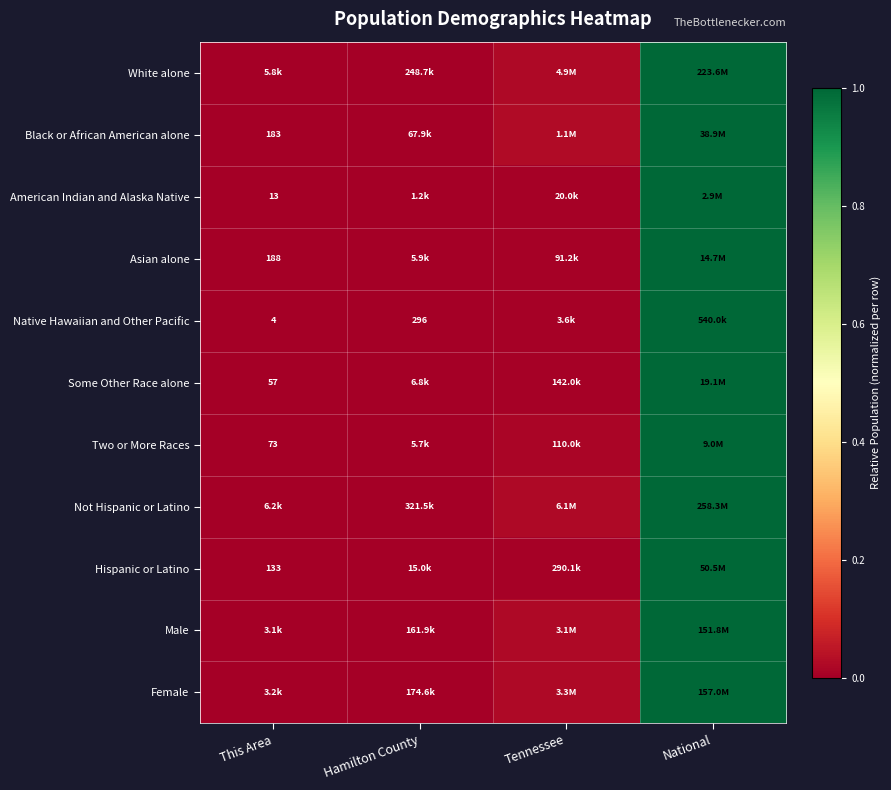

What is the highest value of the American Indian and Alaska Native series?

1.0